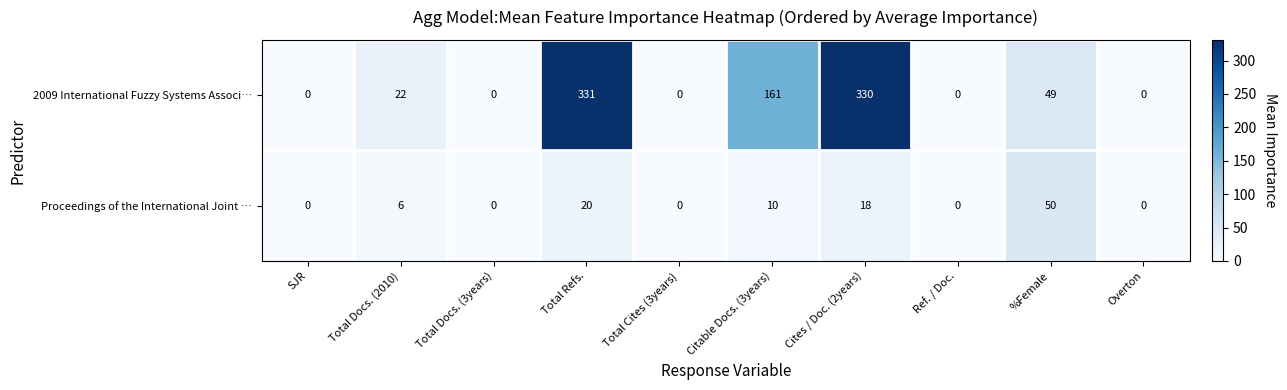

Reading left to right, extract all data points from this chart.

2009 International Fuzzy Systems Associ…: SJR=0	Total Docs. (2010)=22	Total Docs. (3years)=0	Total Refs.=331	Total Cites (3years)=0	Citable Docs. (3years)=161	Cites / Doc. (2years)=330	Ref. / Doc.=0	%Female=49	Overton=0
Proceedings of the International Joint …: SJR=0	Total Docs. (2010)=6	Total Docs. (3years)=0	Total Refs.=20	Total Cites (3years)=0	Citable Docs. (3years)=10	Cites / Doc. (2years)=18	Ref. / Doc.=0	%Female=50	Overton=0